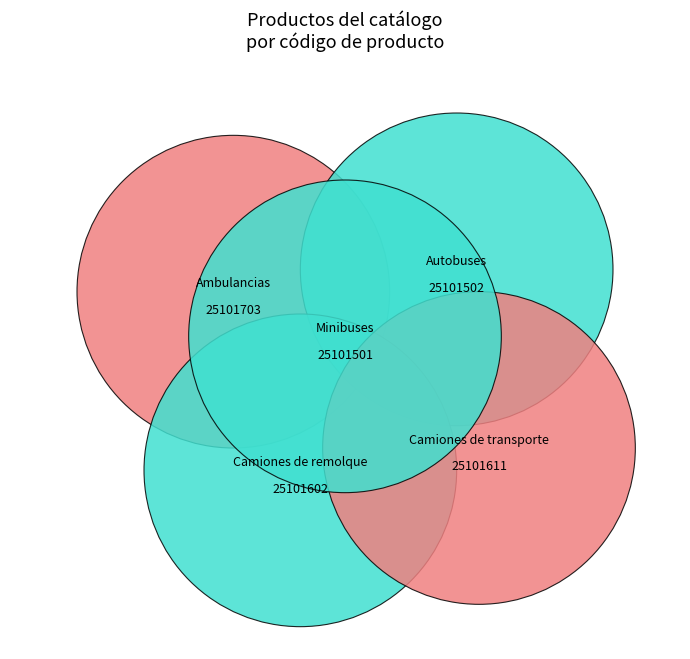

To the nearest percent, what is the combined percentage of Minibuses and Camiones de remolque?

40%